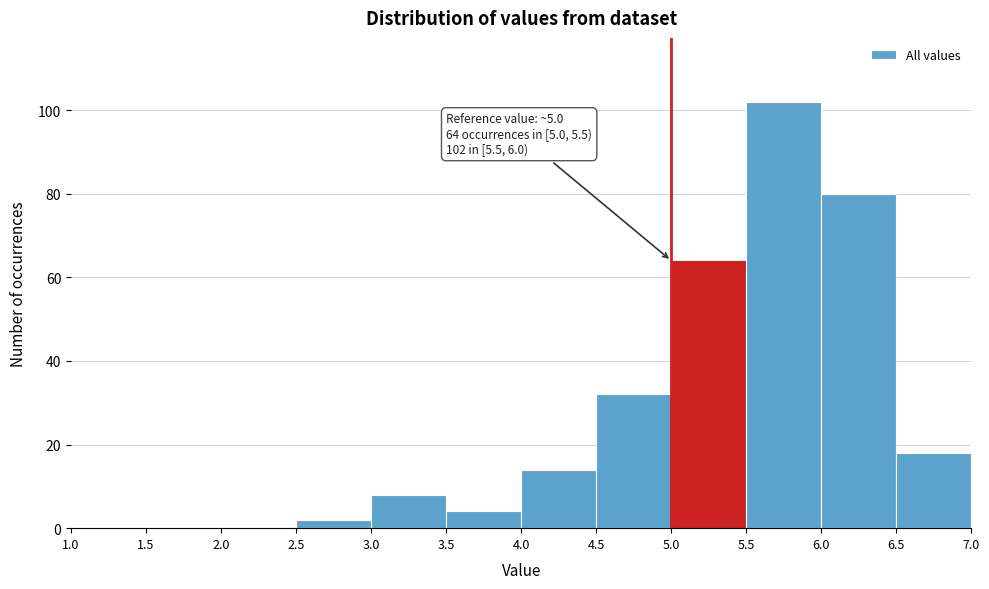

Over which range of the x-axis is the bar tallest?

5.5 to 6.0